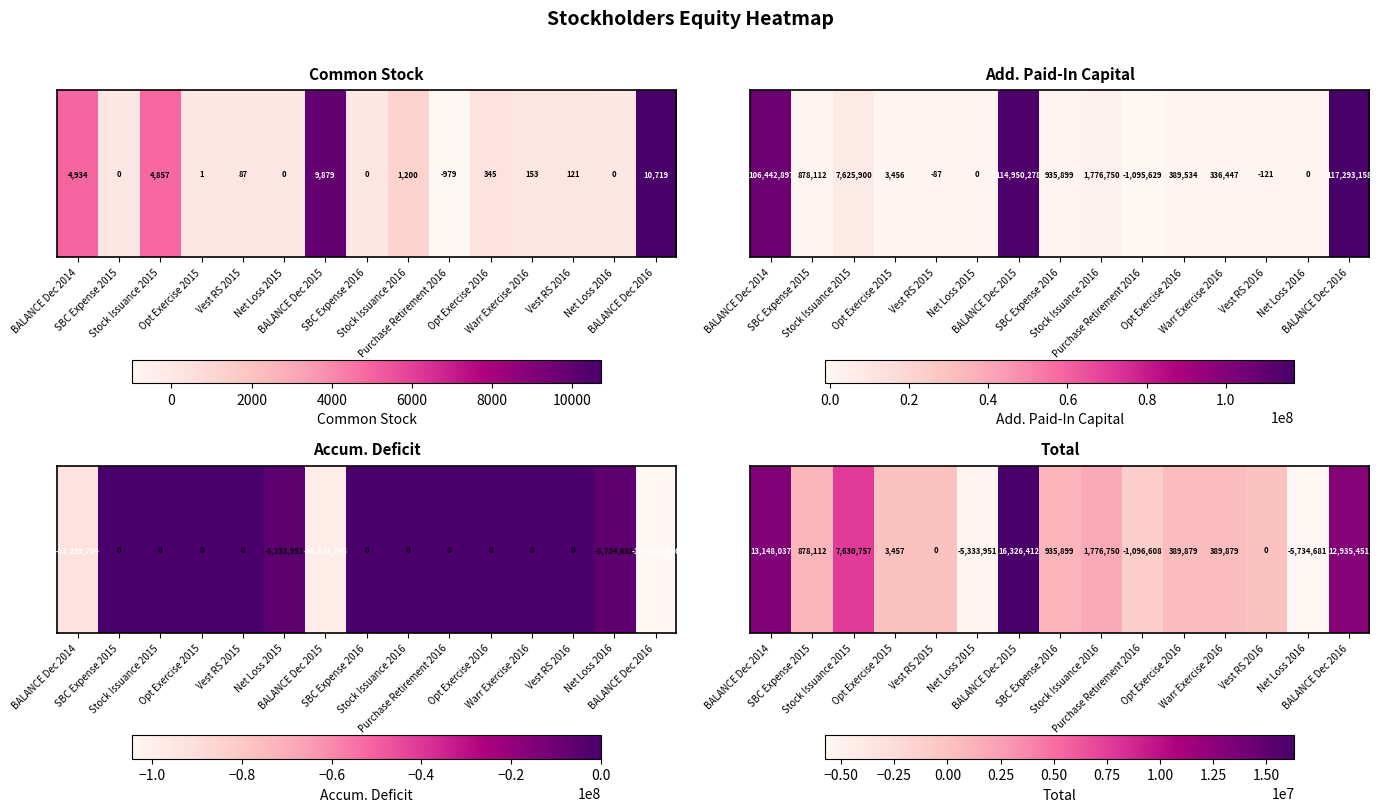

Reading left to right, list all the values displayed in this chart.

13148037	878112	7630757	3457	0	-5333951	16326412	935899	1776750	-1096608	389879	389879	0	-5734681	12935451